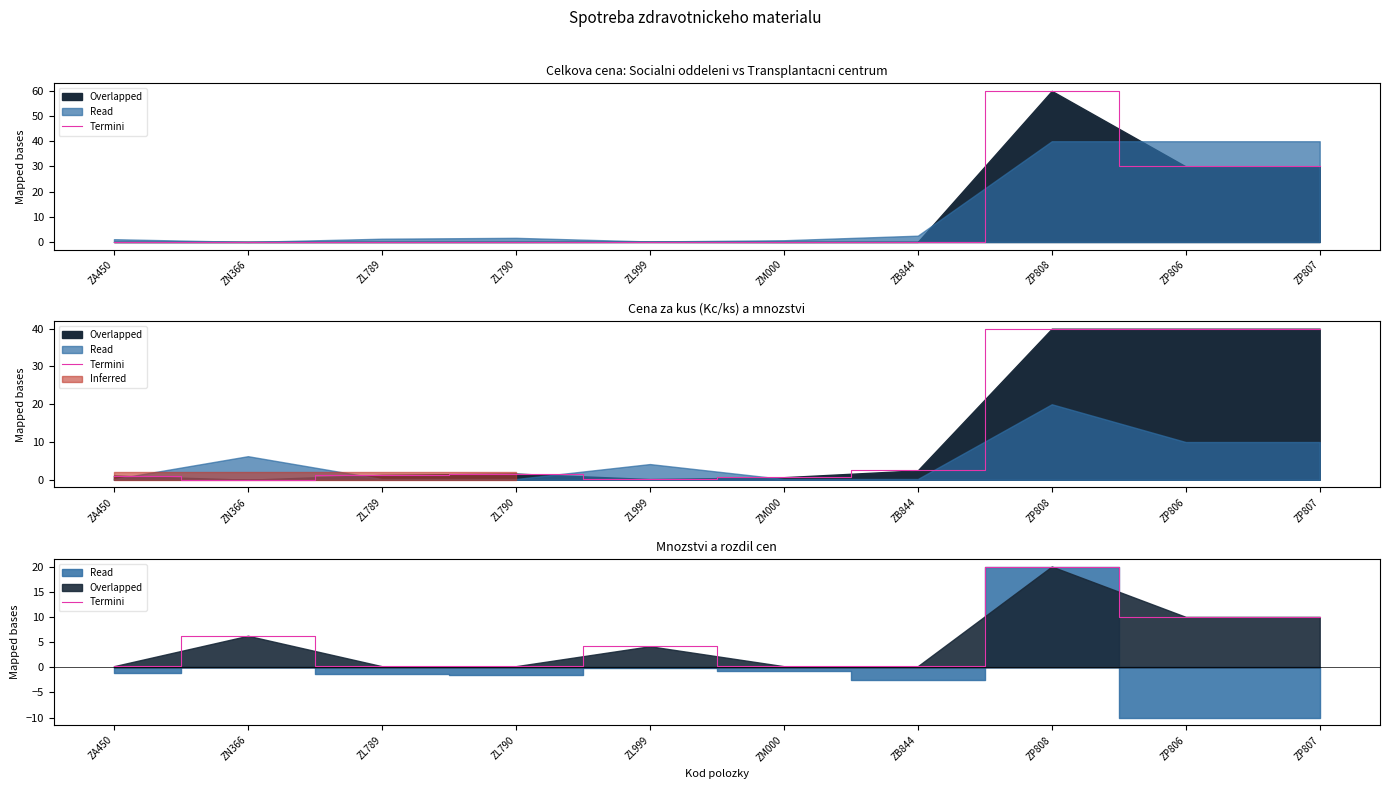

Rank the categories by value from lowest to highest.

ZA450, ZL789, ZL790, ZM000, ZB844, ZL999, ZN366, ZP806, ZP807, ZP808